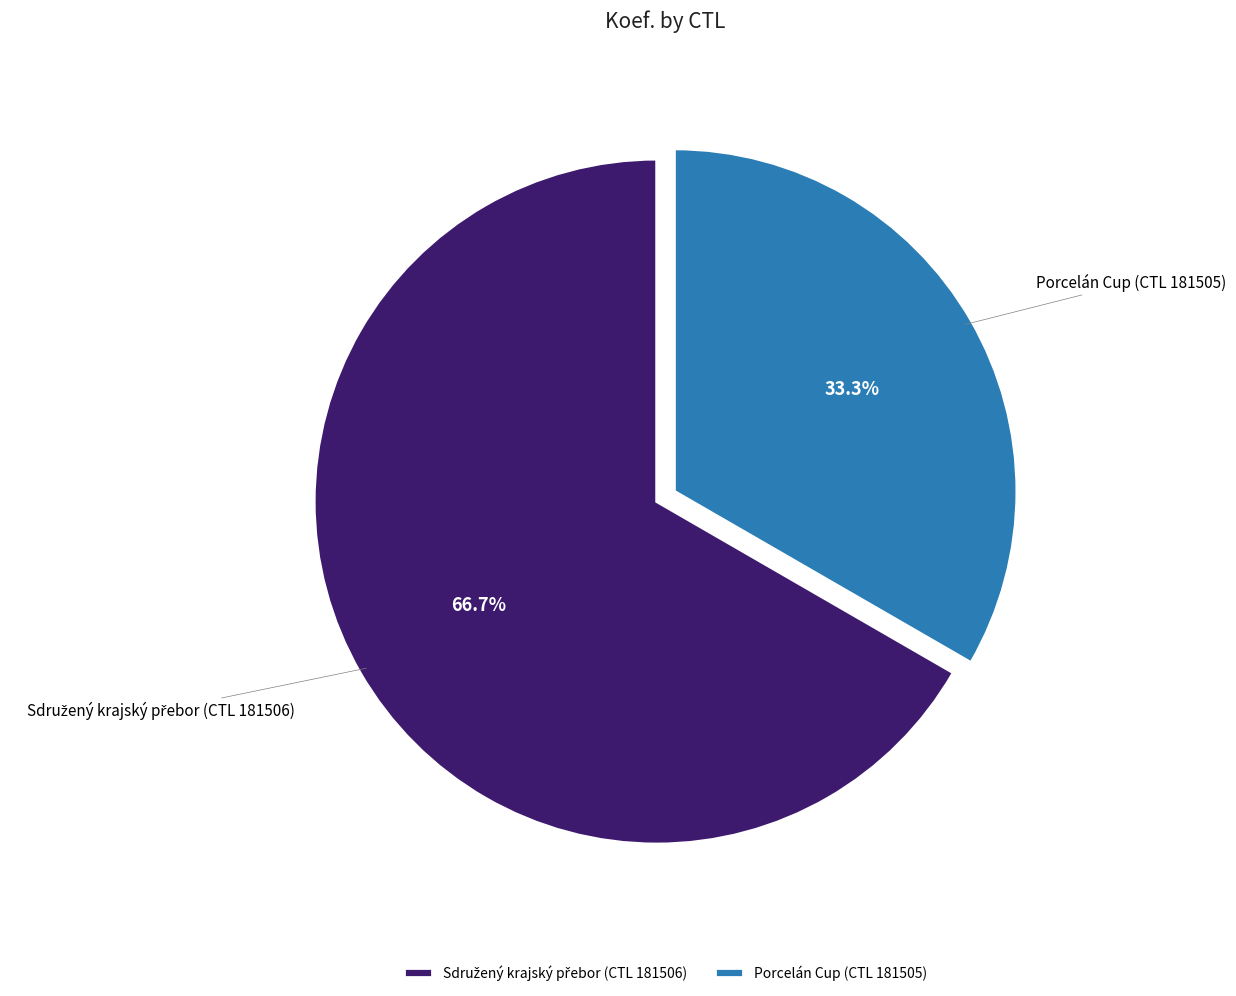

How much of the chart is everything except Porcelán Cup (CTL 181505)?

66.7%